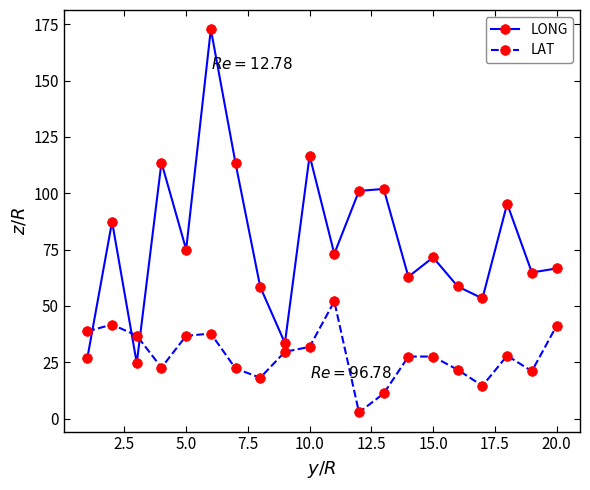

What is the value of the LONG point at the 9th from the left?

33.5